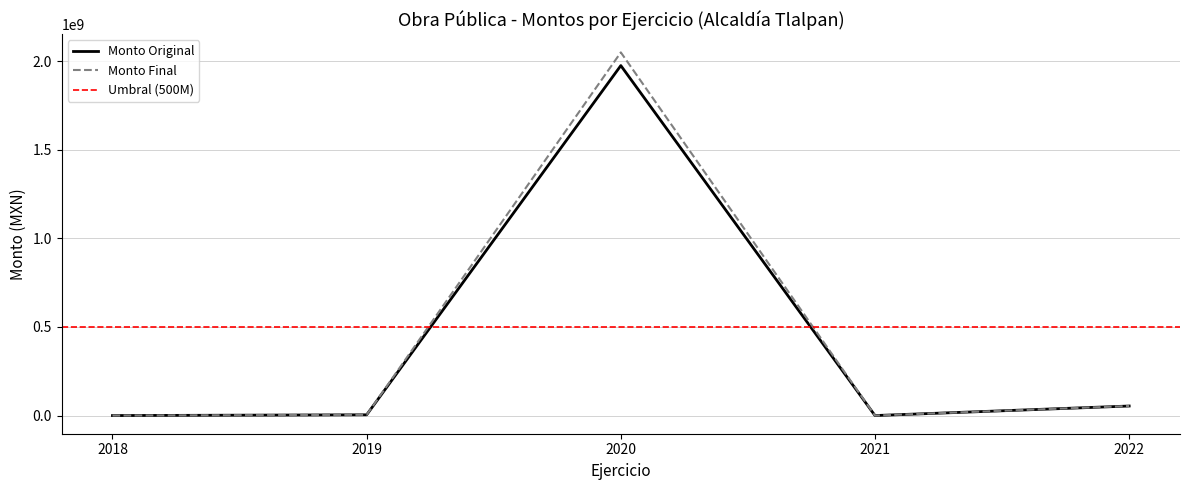

True or false: Monto Original and Monto Final intersect in this chart.

False